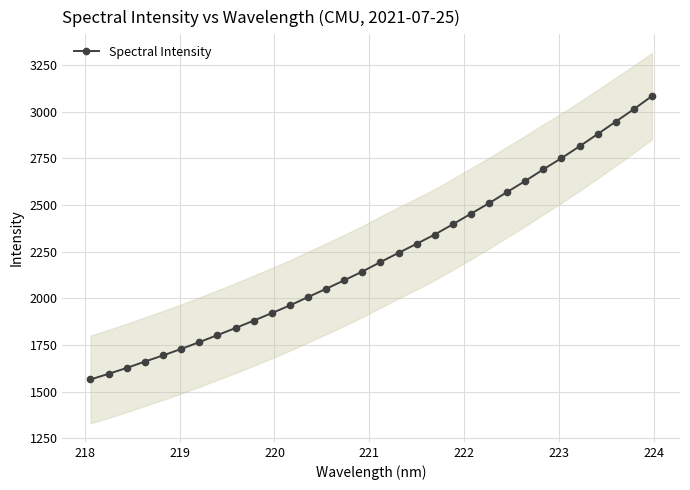

What is the minimum value shown in the chart?

1565.8